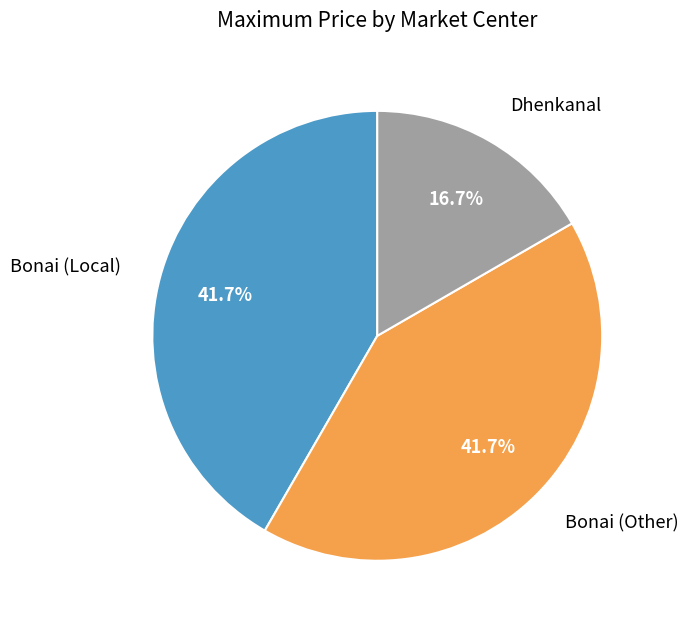

How many segments does this pie chart have?

3